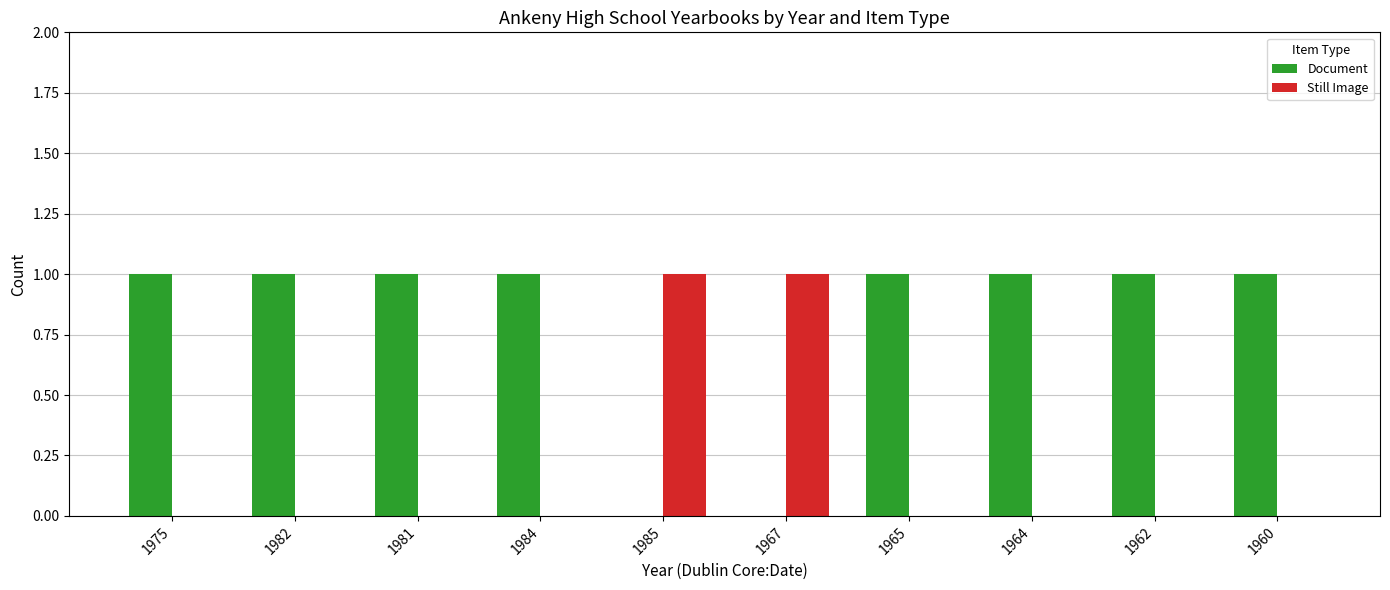

Which series has the largest total across all categories?

Document